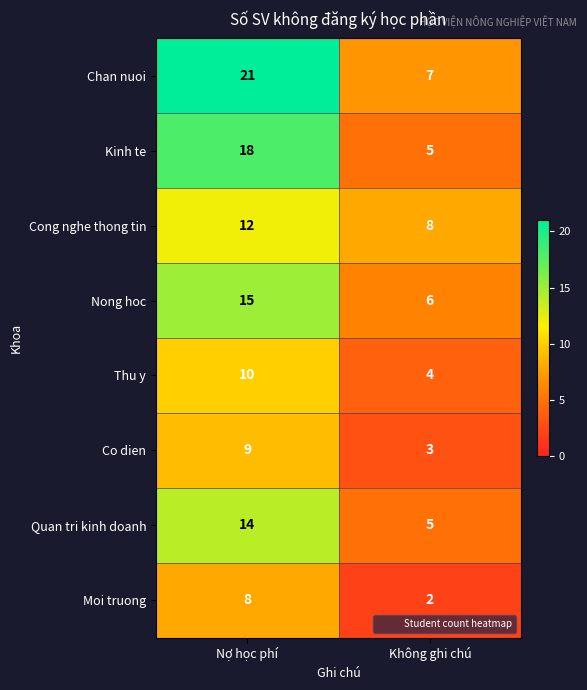

Which category has the highest value in the Kinh te series?

Nợ học phí